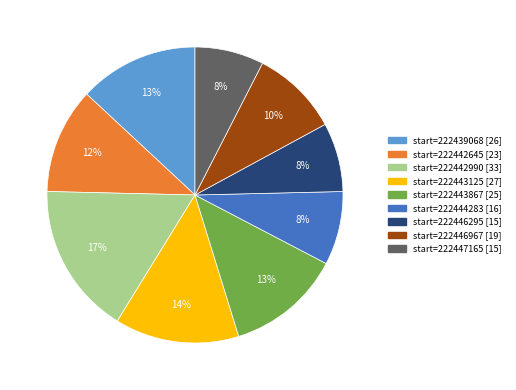

To the nearest percent, what is the difference between the start=222442990 [33] and start=222443125 [27] slice percentages?

3%